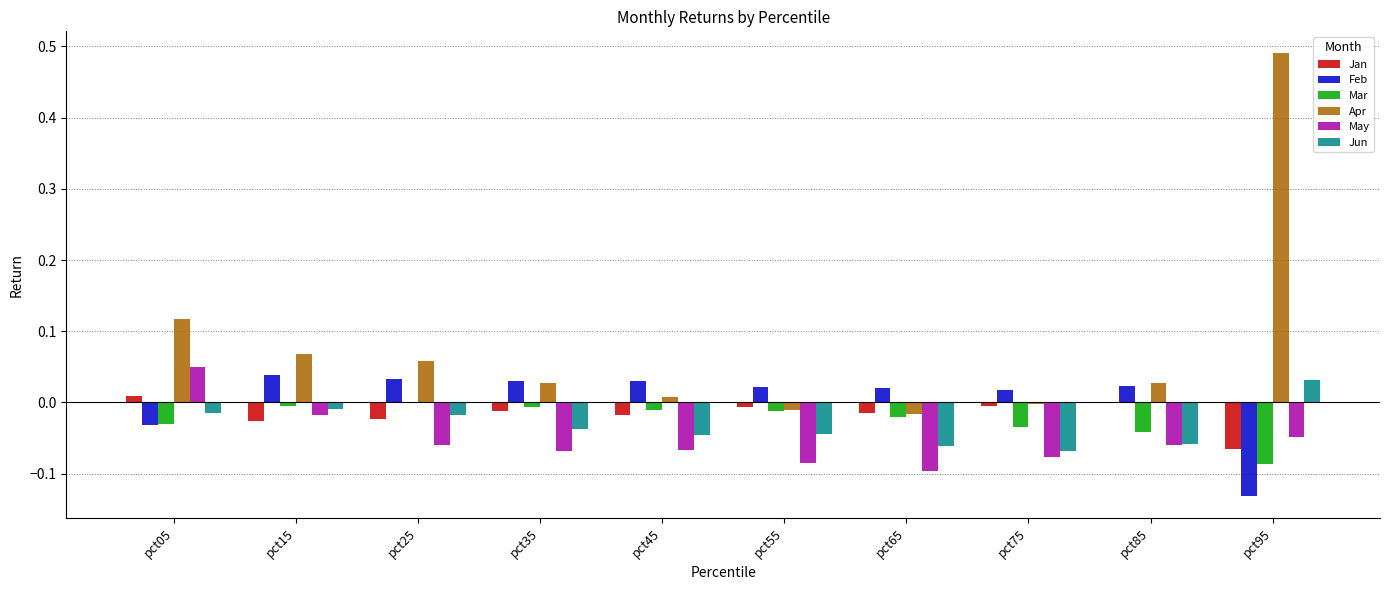

The Mar series shows -0.0 at pct75. True or false?

True